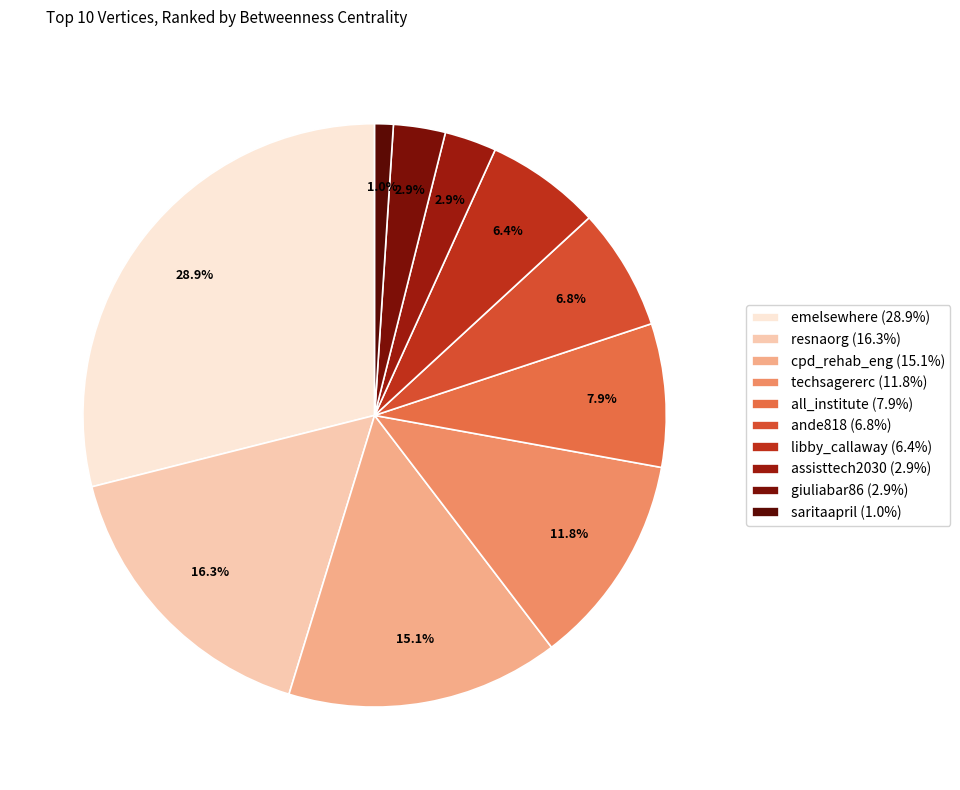

Is there a majority slice in this chart?

No